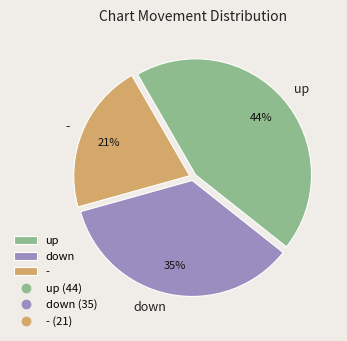

What is the ratio of the value at down to the value at -?

1.7